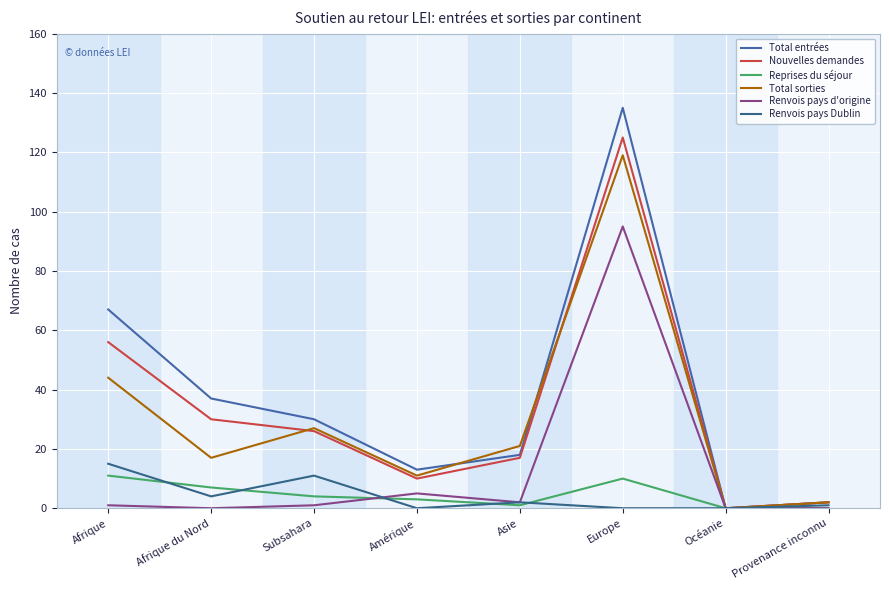

How many categories are shown in the chart?

8